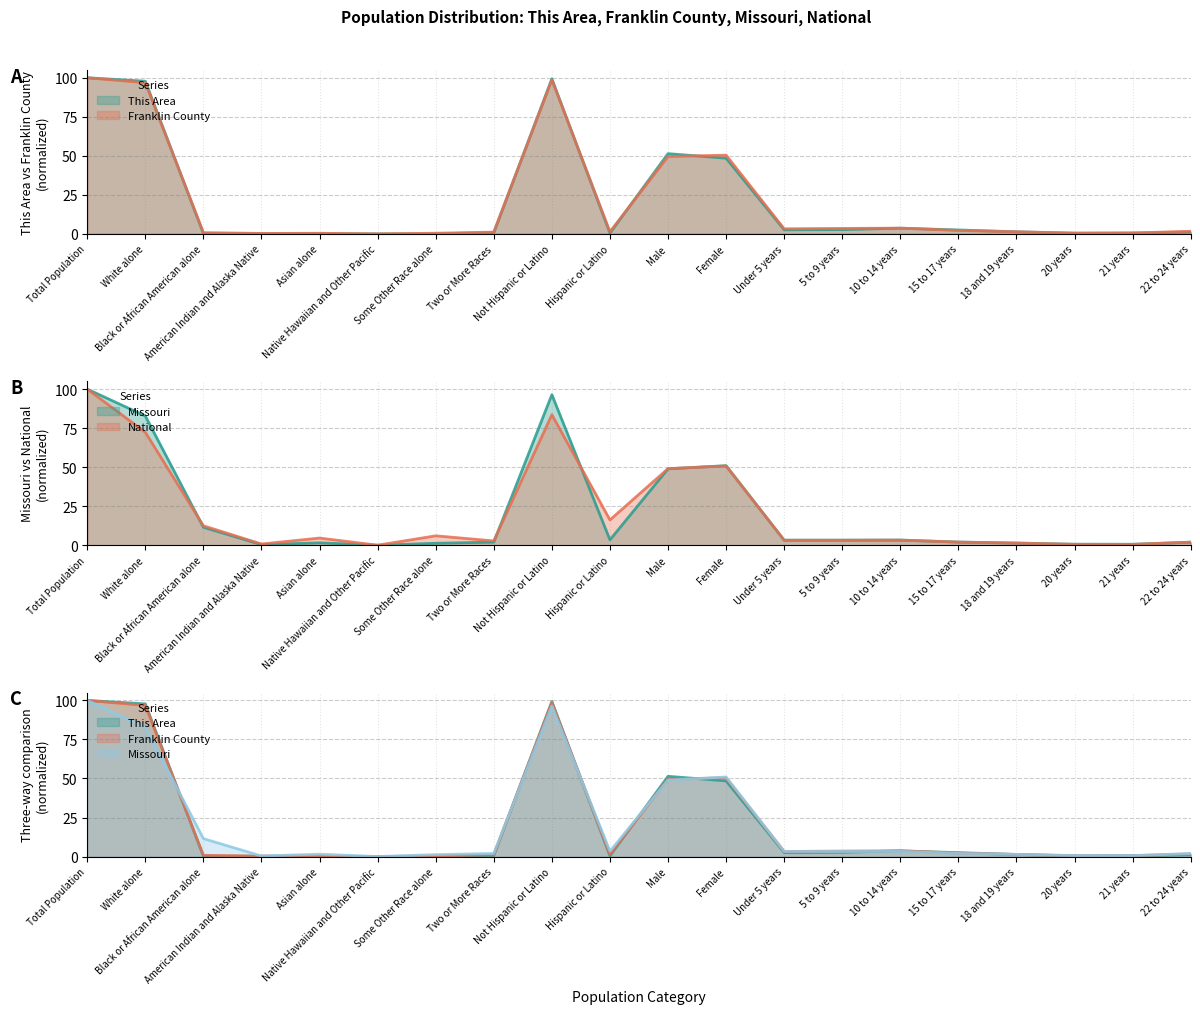

Where do Franklin County and This Area first cross each other?

White alone and Black or African American alone